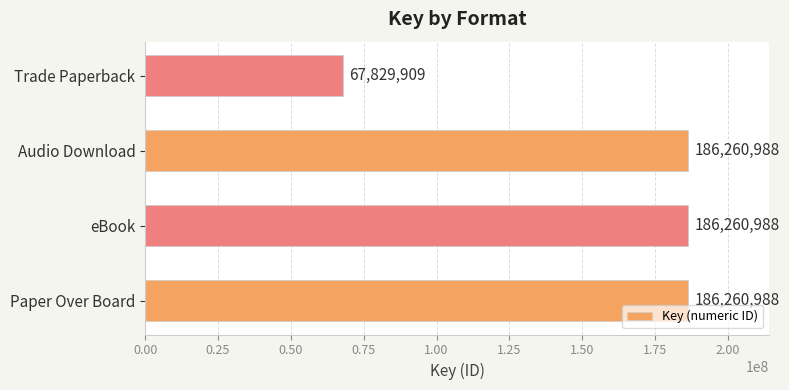

Which category has the lowest value across all series?

Trade Paperback